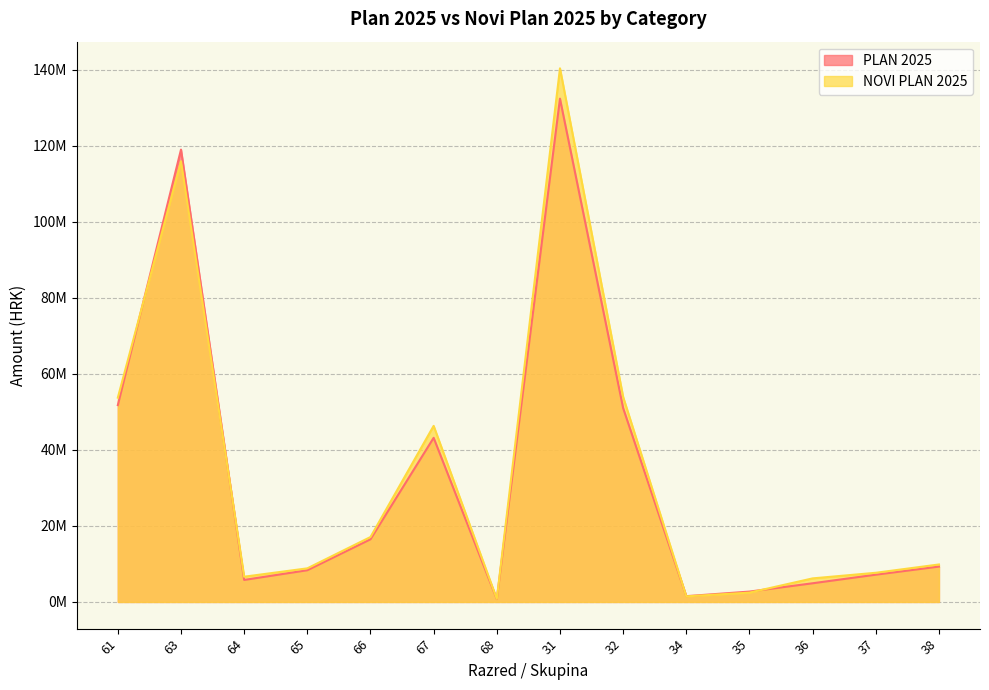

True or false: PLAN 2025 has a value of 16859226.5 at 67.

False